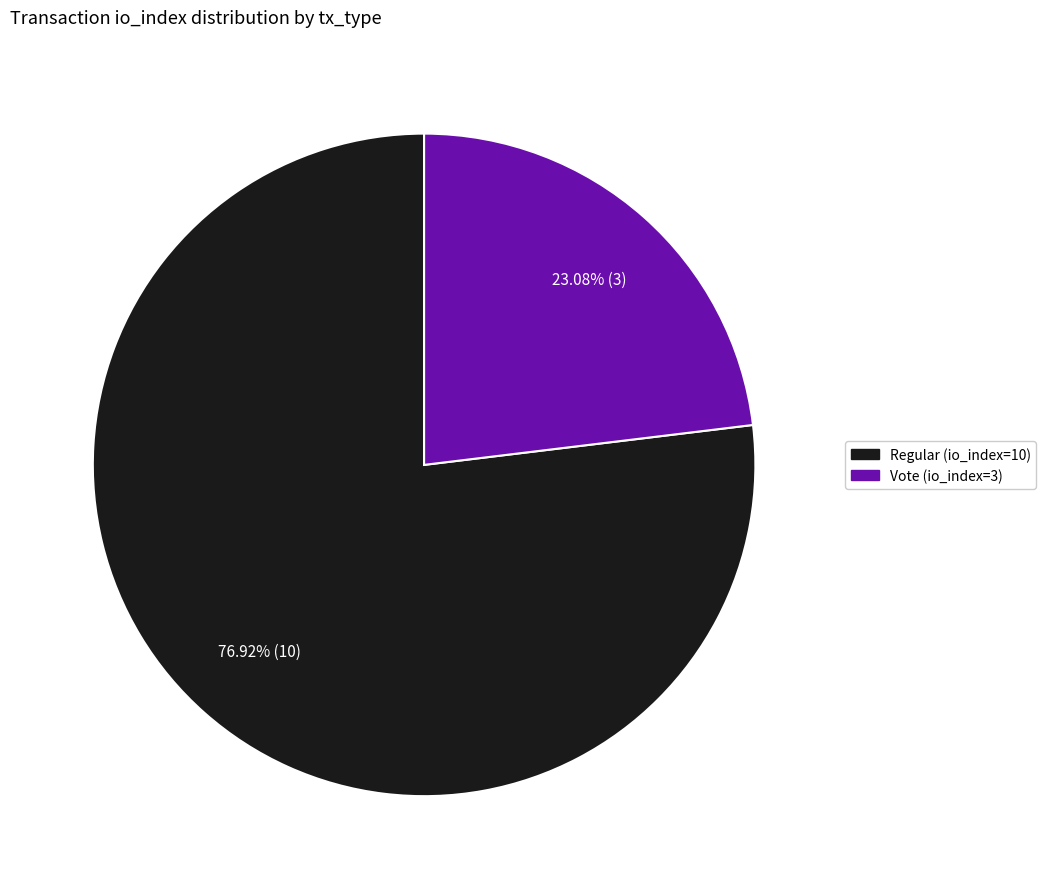

Is there any slice that represents more than half of the pie?

Yes